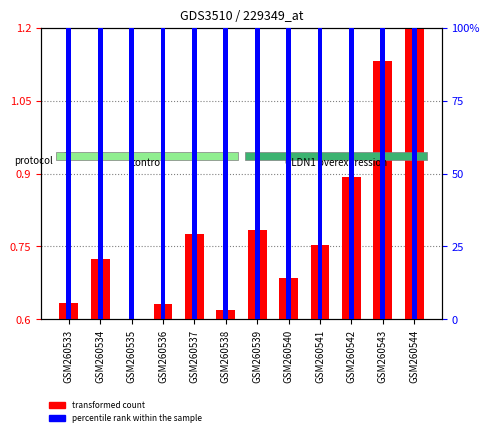

How many series are shown in this chart?

2